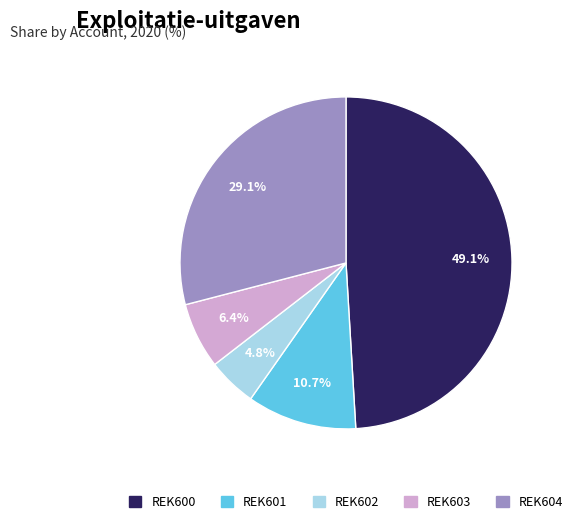

Does any single category account for the majority?

No